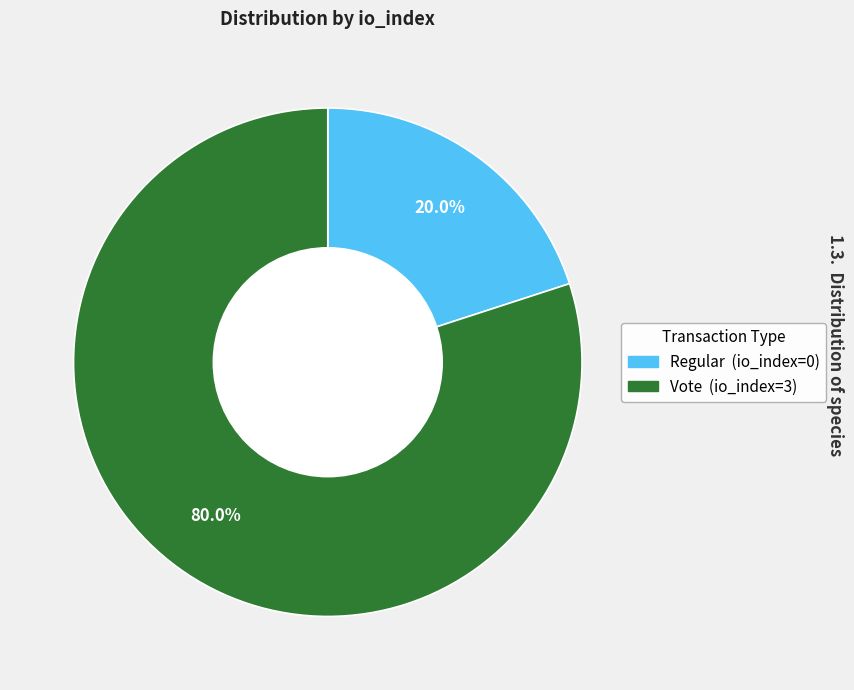

To the nearest percent, what portion does Vote (io_index=3) represent?

80%